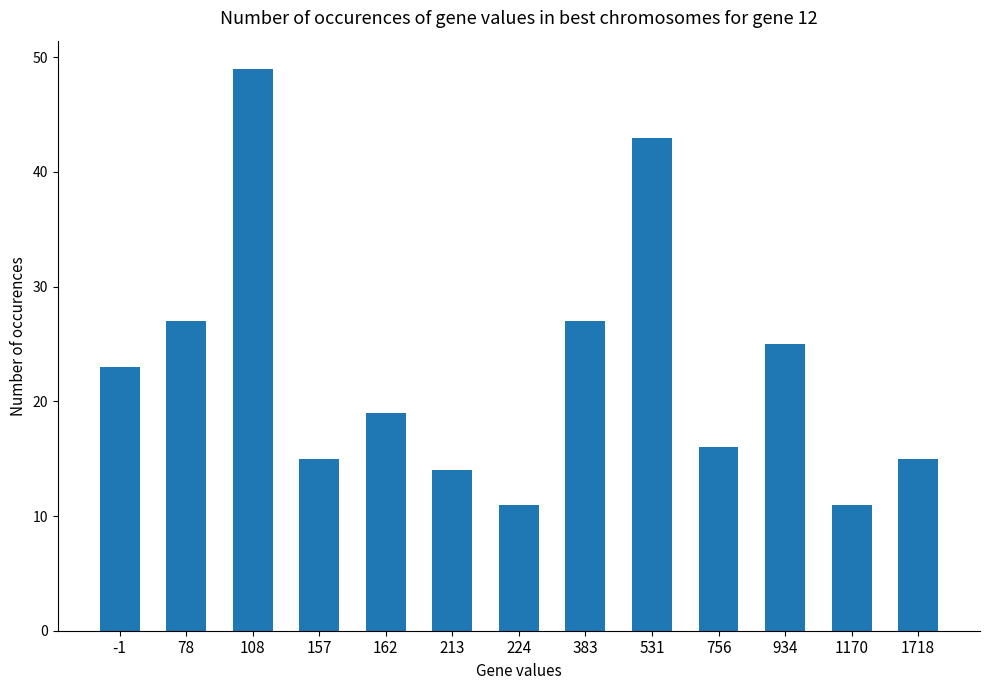

What is the change in value from 383 to 531?

+16